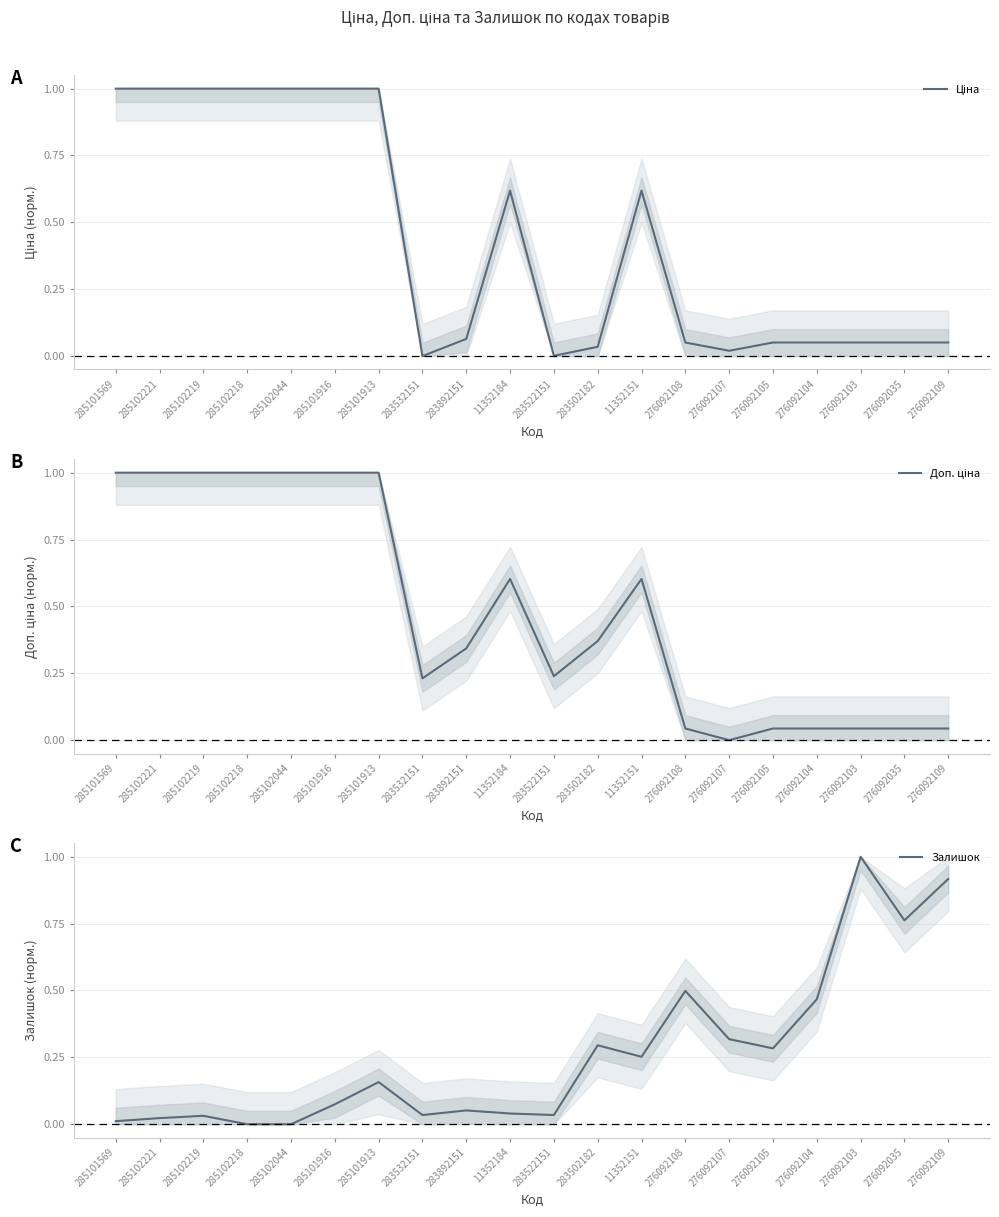

Between 285101569 and 285102044, which is larger?

285101569